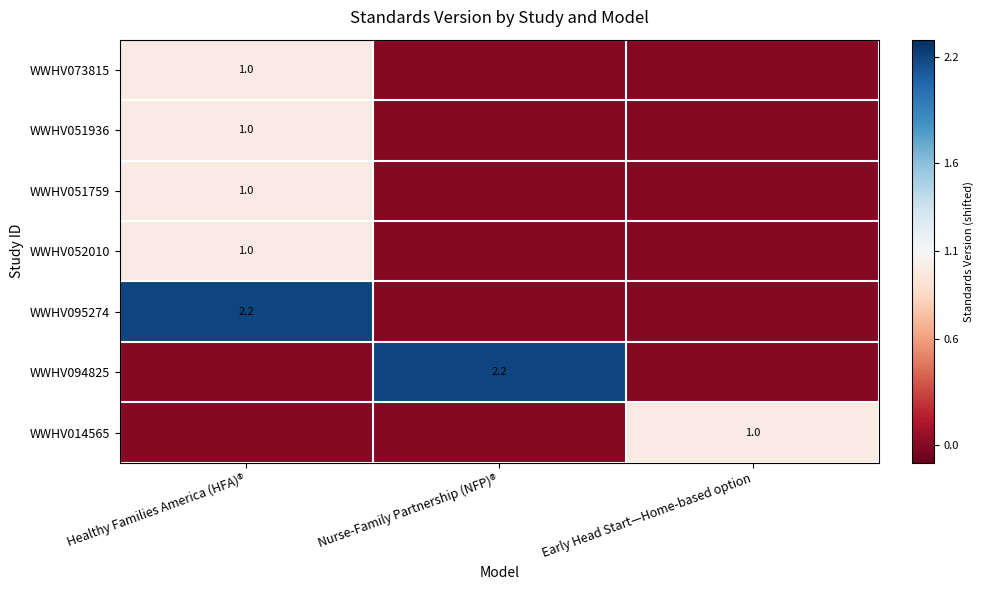

True or false: WWHV094825 has a value of 1.4 at Nurse-Family Partnership (NFP)®.

False